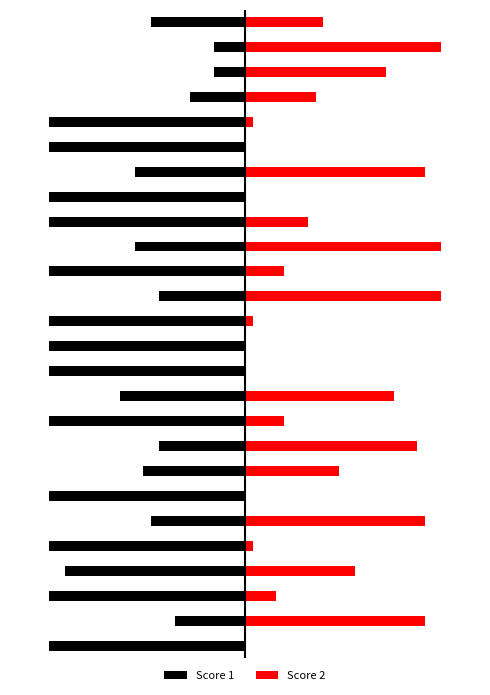

Count the number of data series in this chart.

2